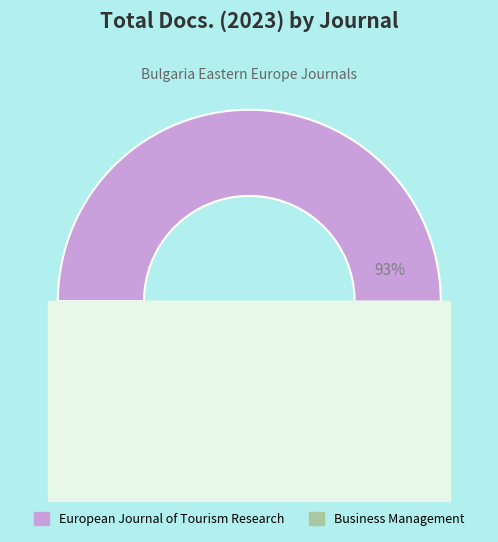

Which has a higher value, Business Management or European Journal of Tourism Research?

European Journal of Tourism Research